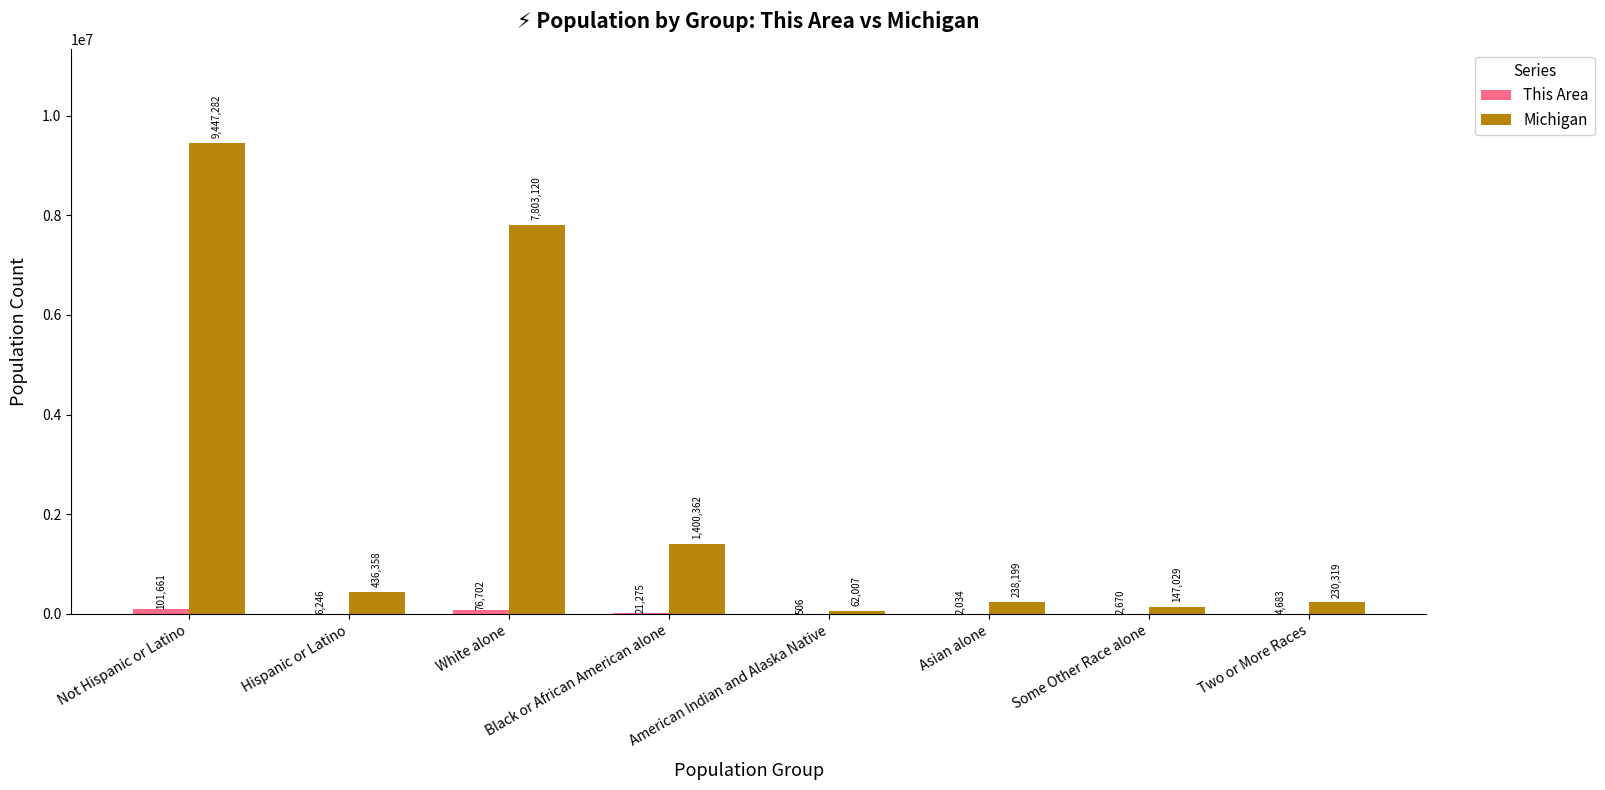

Where is Michigan nearest to the value 4754644?

White alone